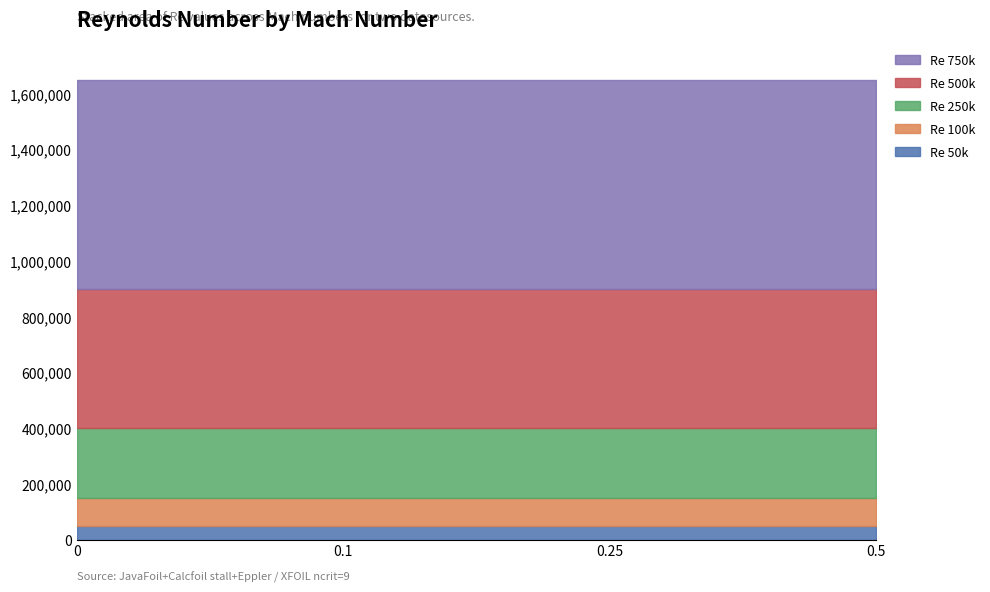

What is the minimum value for Re 50k?

50000